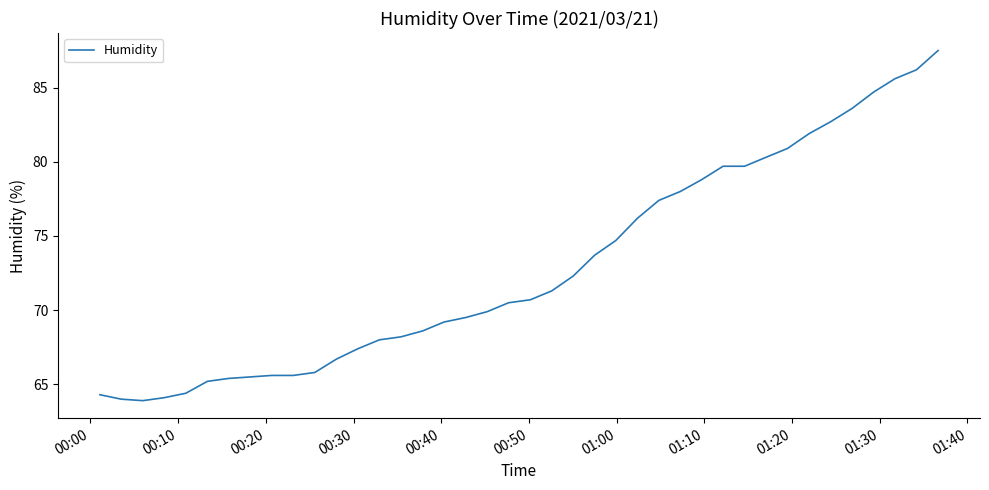

What is the difference between the maximum and minimum values?

23.6